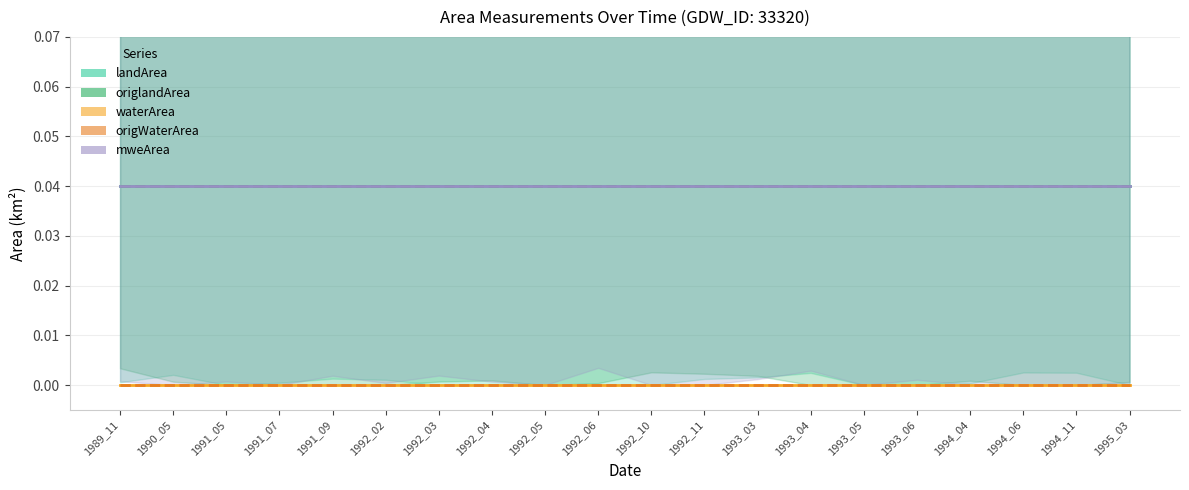

Where is origWaterArea nearest to the value 0?

1989_11